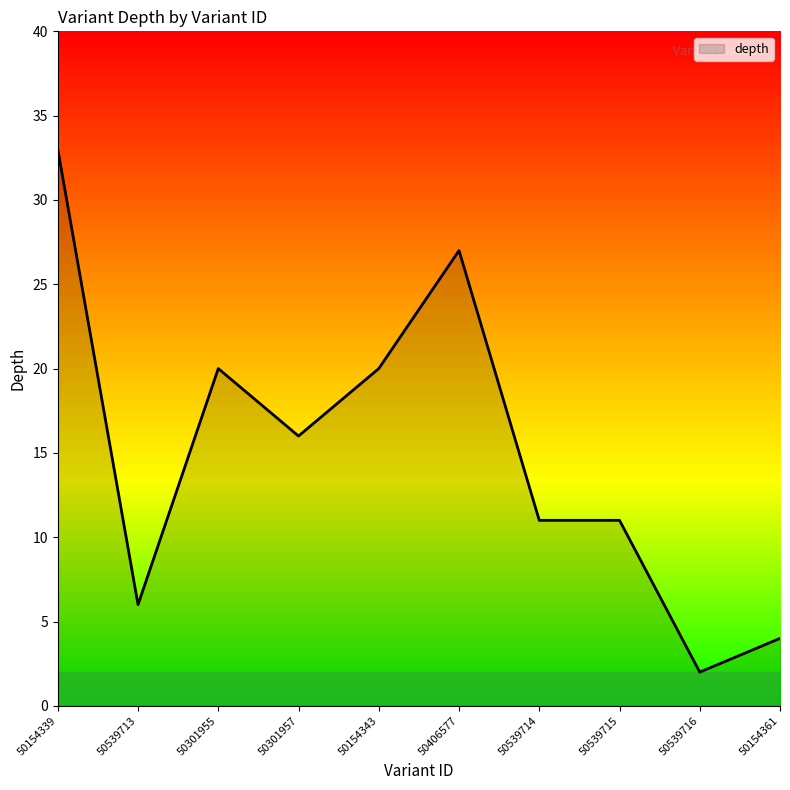

What value does the data have at 50539714?

11